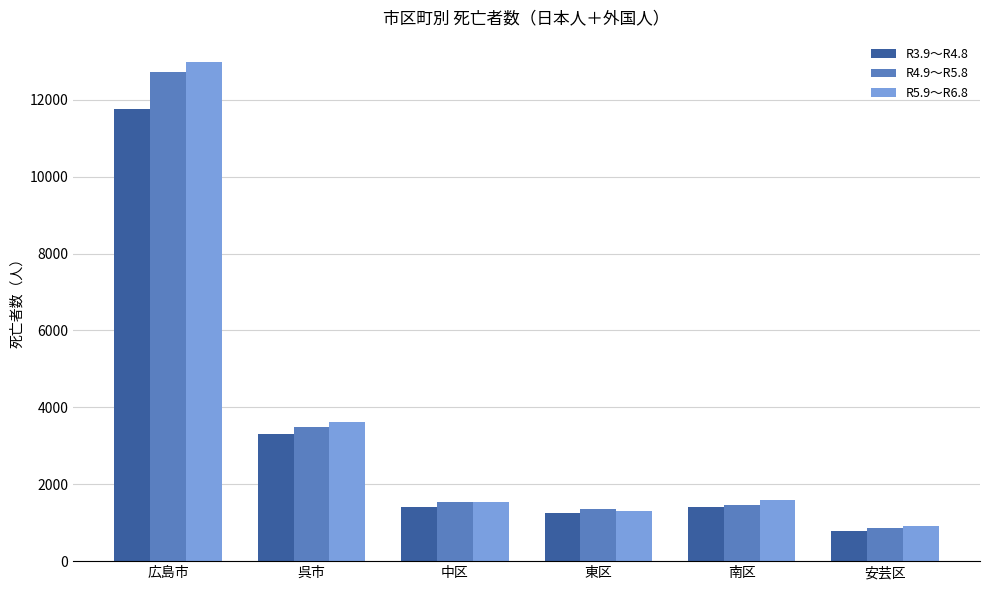

At 呉市, list the series in order from largest to smallest.

R5.9～R6.8, R4.9～R5.8, R3.9～R4.8